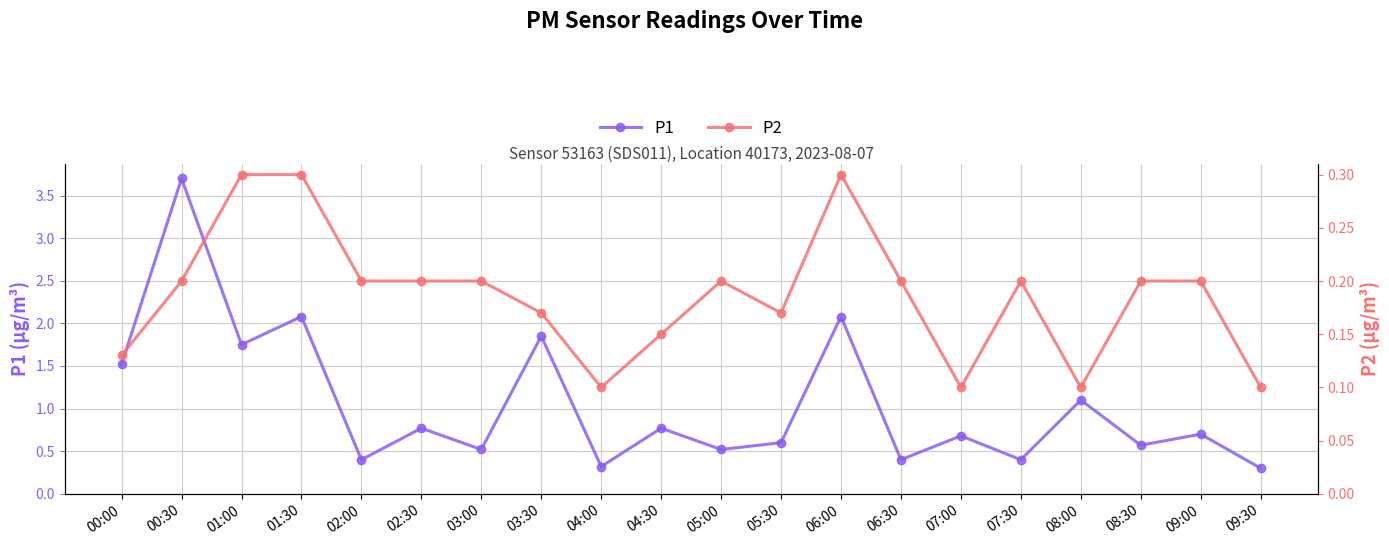

In P1, how many points are lower than both neighbors (excluding endpoints)?

8